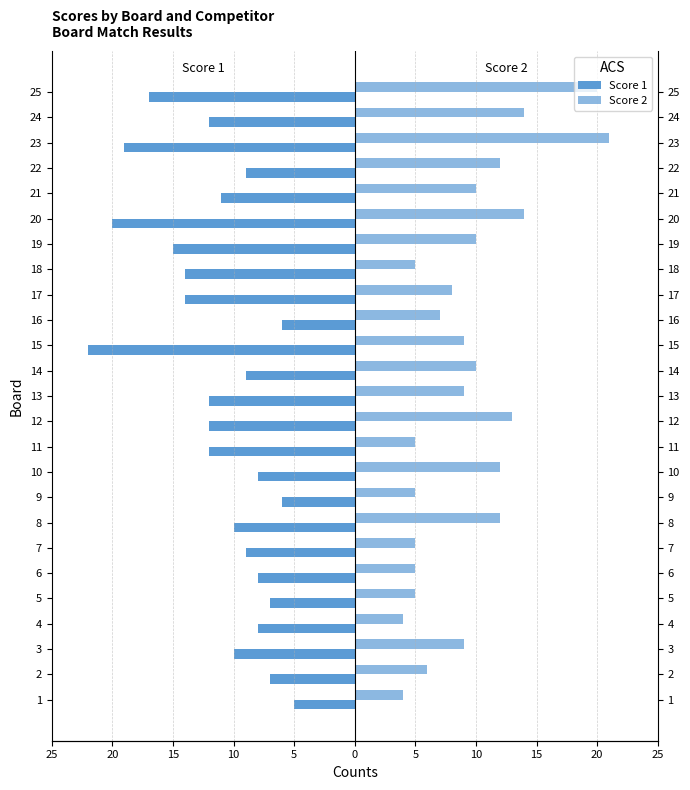

Reading left to right, transcribe all the data shown in this chart.

Score 1: -5	-7	-10	-8	-7	-8	-9	-10	-6	-8	-12	-12	-12	-9	-22	-6	-14	-14	-15	-20	-11	-9	-19	-12	-17
Score 2: 4	6	9	4	5	5	5	12	5	12	5	13	9	10	9	7	8	5	10	14	10	12	21	14	20